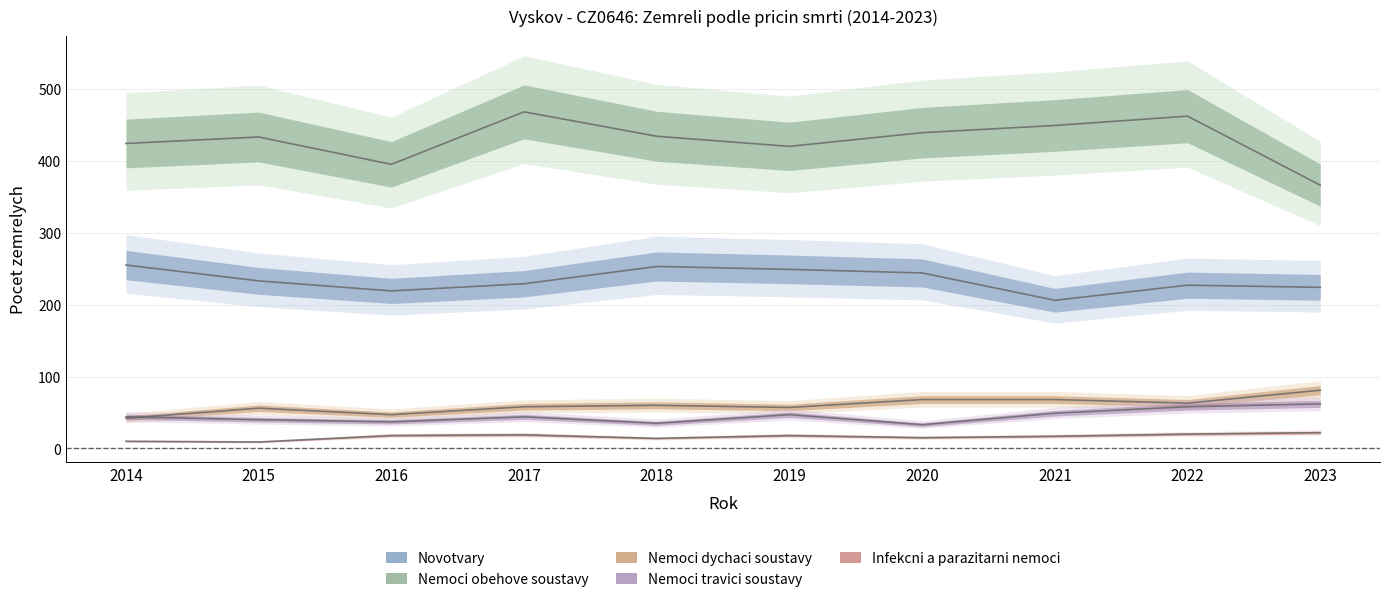

True or false: Infekcni a parazitarni nemoci and Nemoci travici soustavy cross at least once.

False